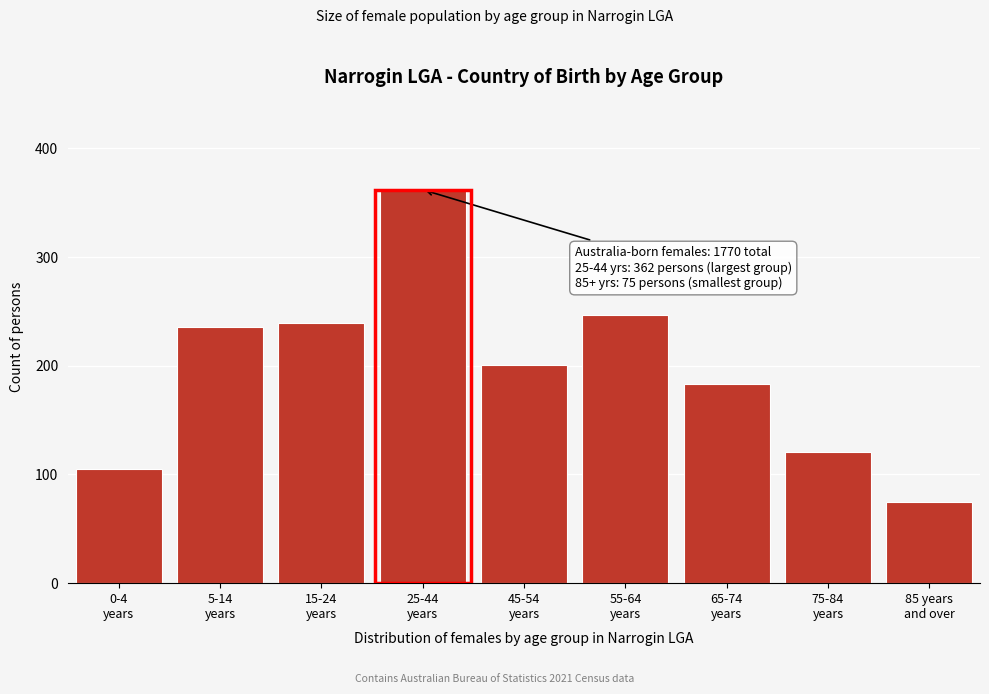

Reading right to left, list all the values displayed in this chart.

75	121	183	247	201	362	239	236	105